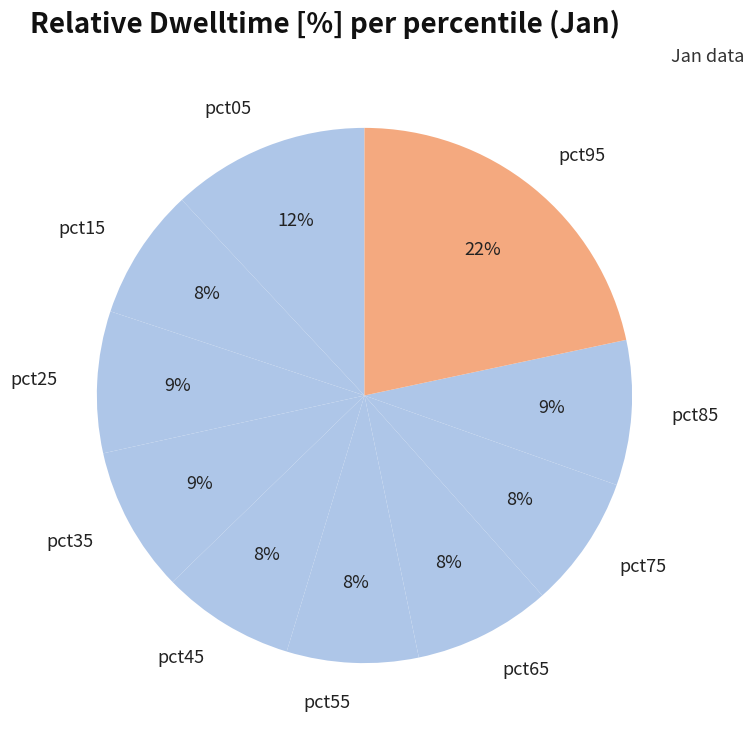

Which slice is the largest?

pct95